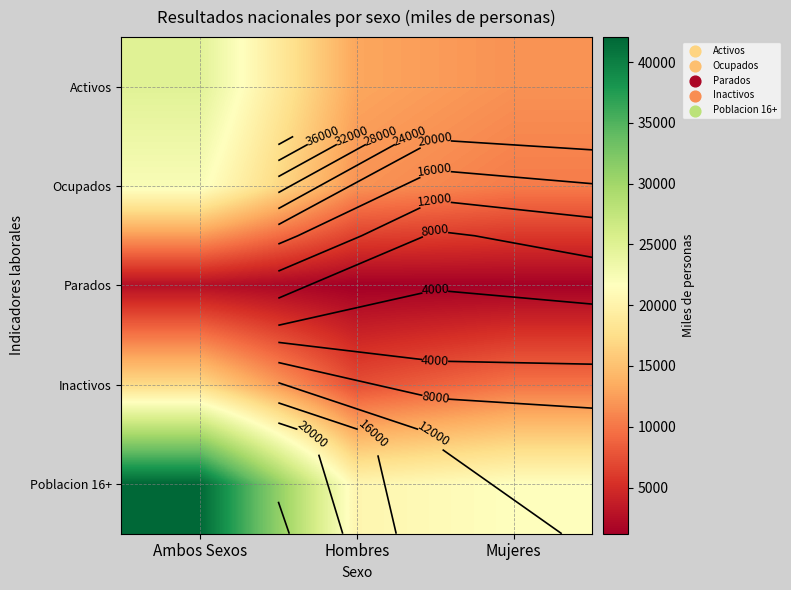

Is the value of Poblacion 16+ at Mujeres greater than the value of Inactivos at Ambos Sexos?

Yes